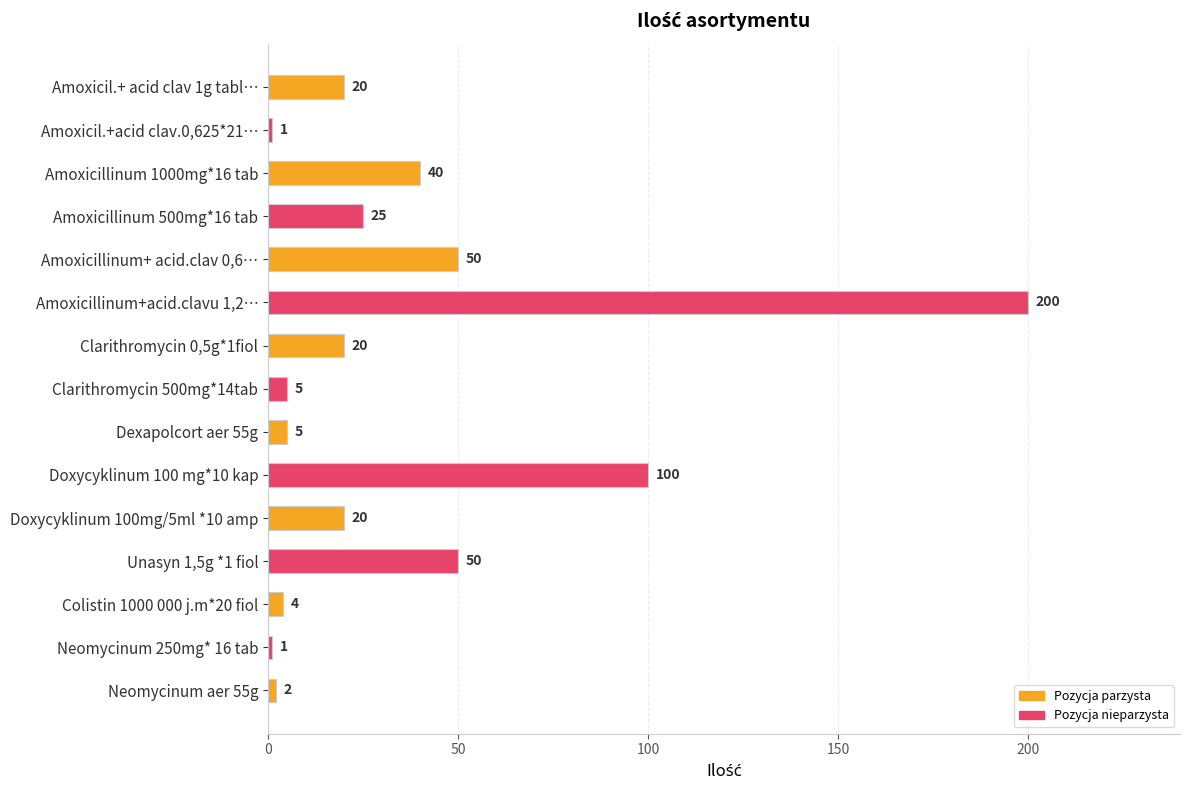

How many bars are there in total?

15